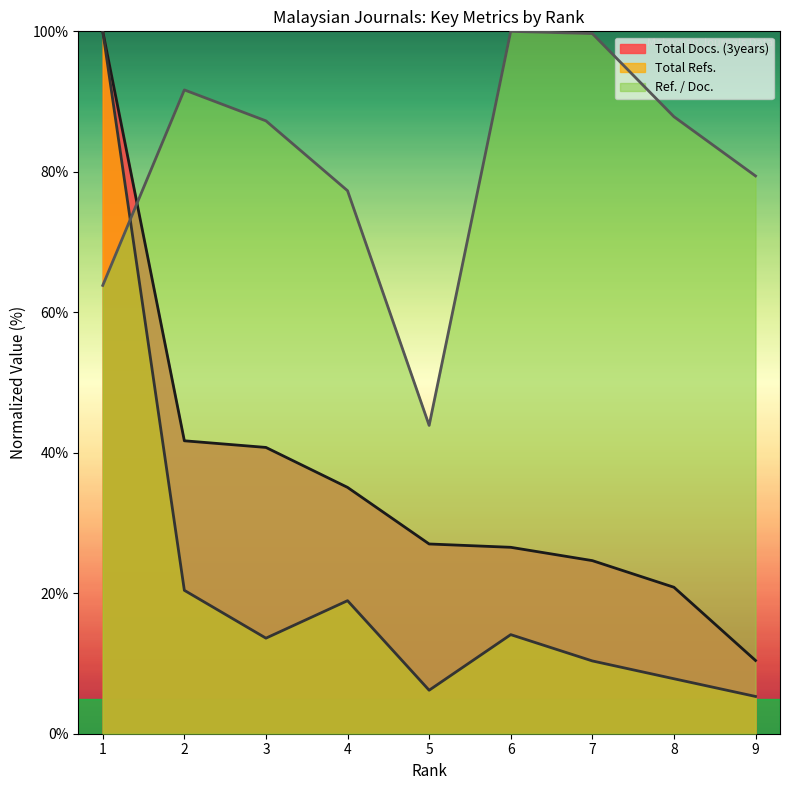

The Total Docs. (3years) series shows 25.1 at 2. True or false?

False